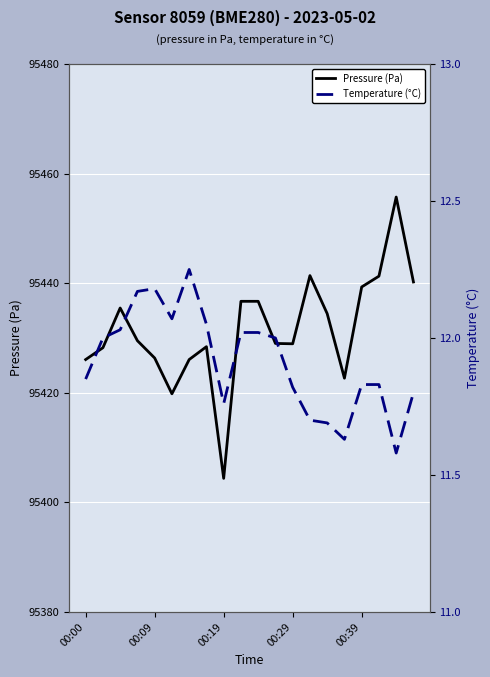

True or false: Temperature (°C) has more than 2 points higher than both neighbors.

False